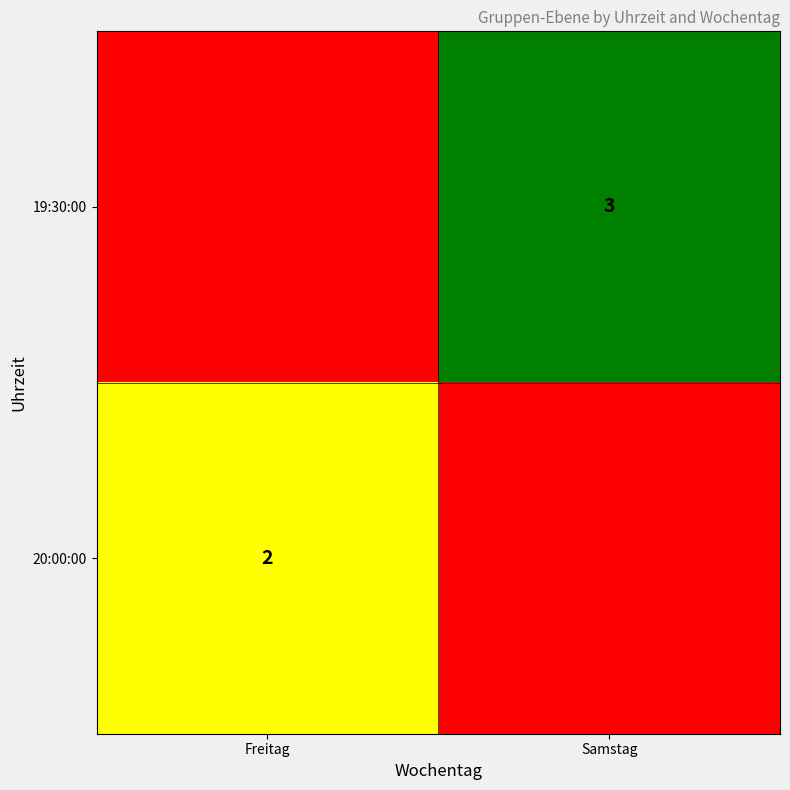

Count the number of data series in this chart.

2